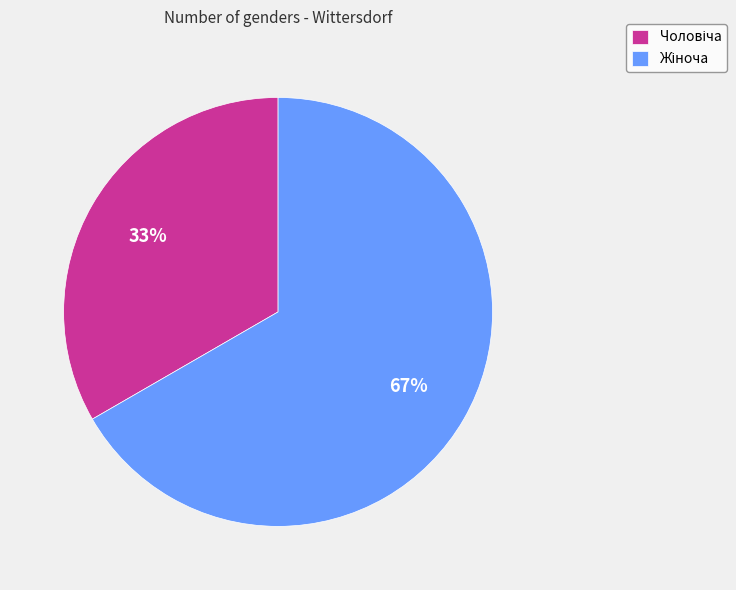

Is there a majority slice in this chart?

Yes